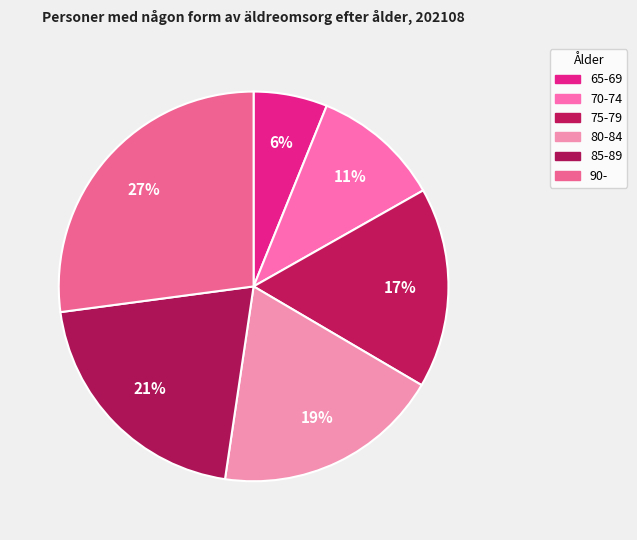

Rank the categories by value from lowest to highest.

65-69, 70-74, 75-79, 80-84, 85-89, 90-